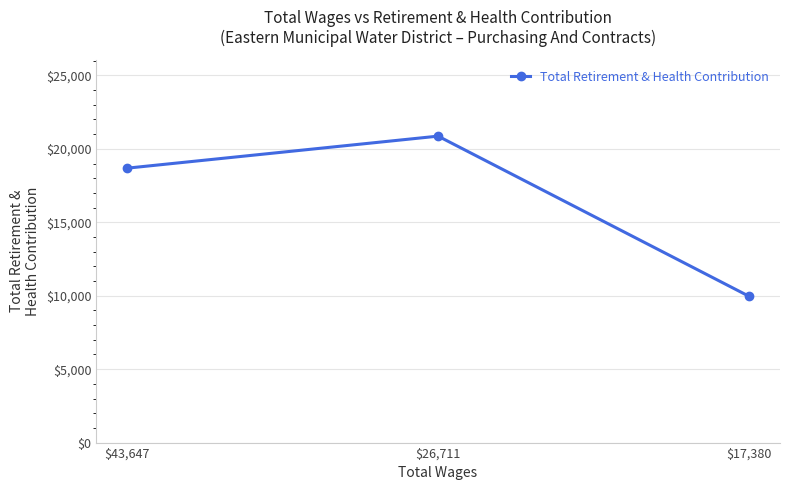

Rank the categories by value from highest to lowest.

$26,711, $43,647, $17,380